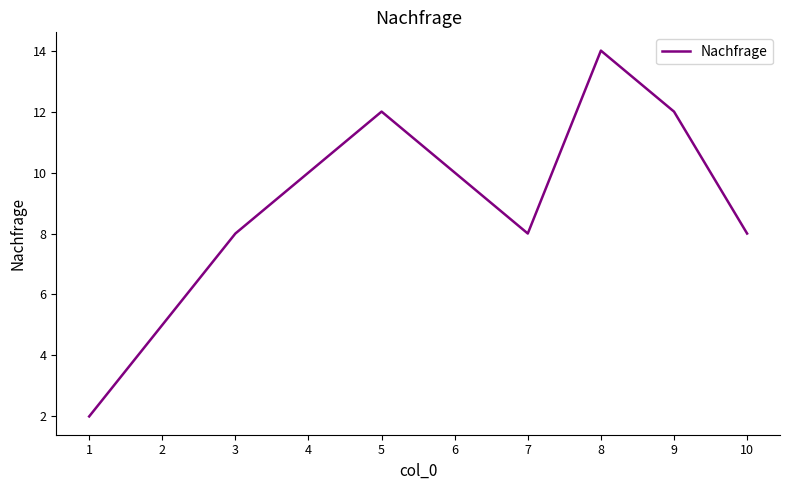

What is the greatest value displayed?

14